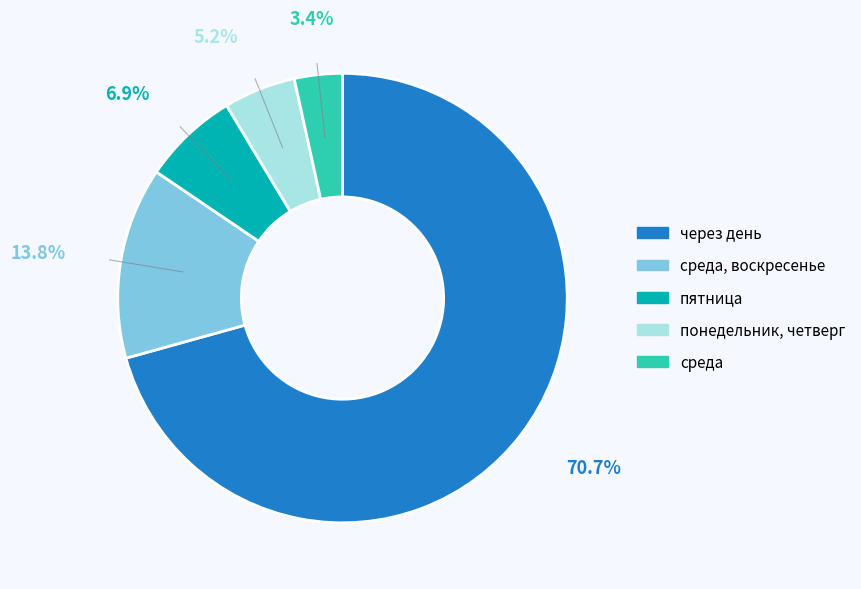

Which slice is the largest?

через день